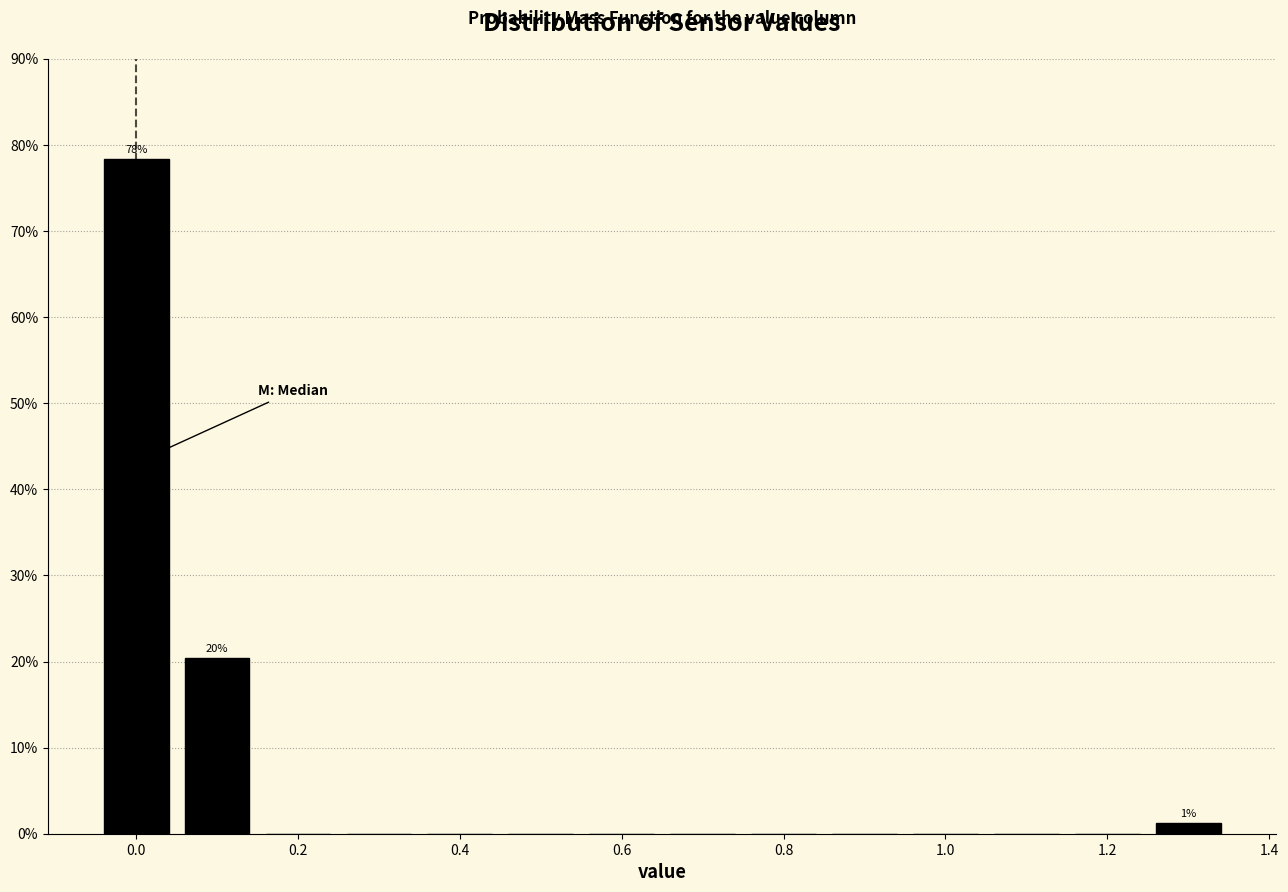

Which range on the x-axis has the tallest bar?

-0.05 to 0.05